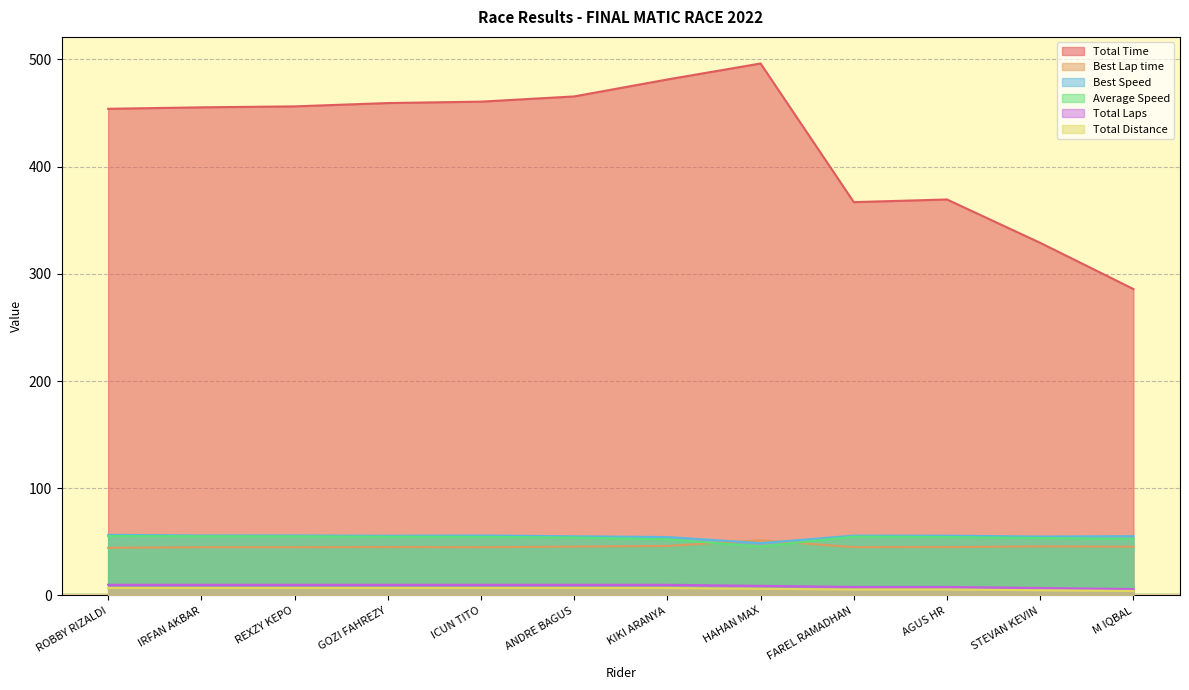

Which series has the widest spread of values?

Total Time